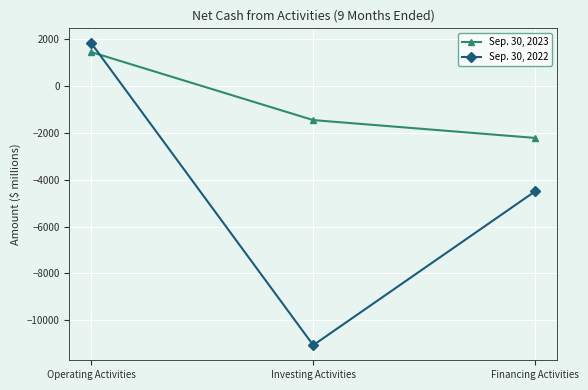

How many positive values does the Sep. 30, 2022 series have?

1